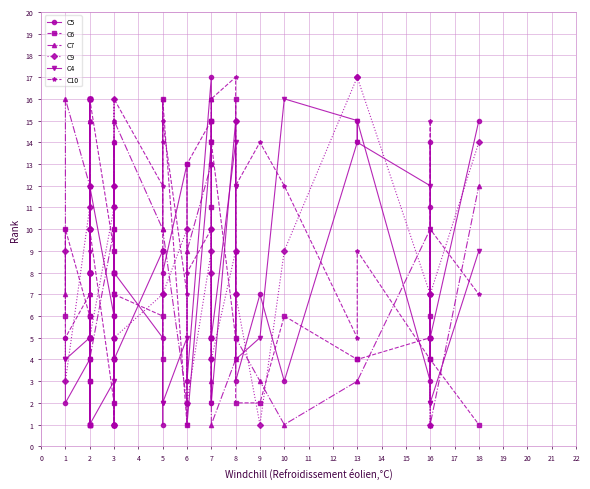

List the series in order of their peak value, lowest first.

C6, C7, C4, C5, C9, C10